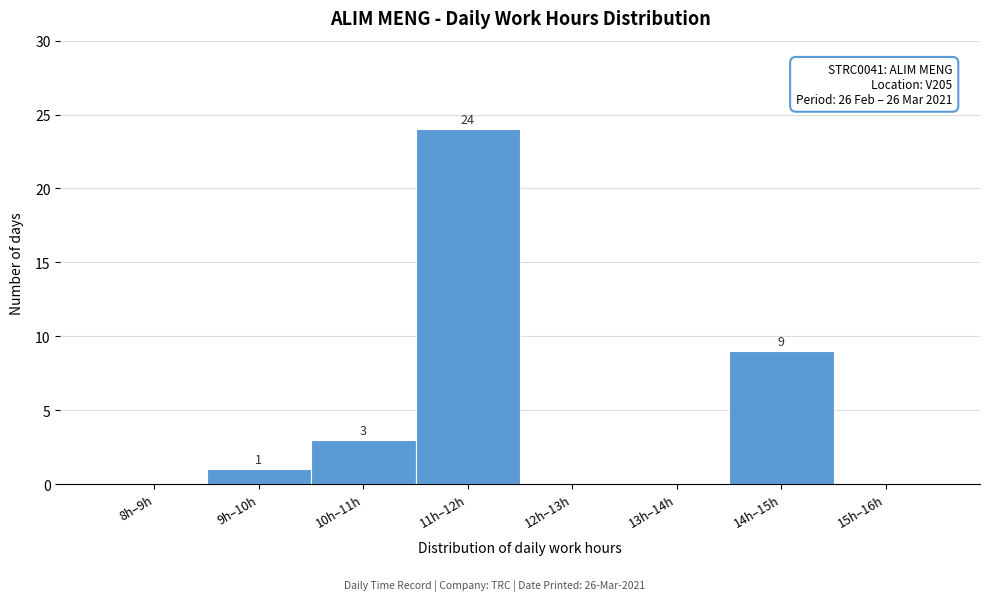

Reading left to right, transcribe all the data shown in this chart.

8h–9h=0	9h–10h=1	10h–11h=3	11h–12h=24	12h–13h=0	13h–14h=0	14h–15h=9	15h–16h=0